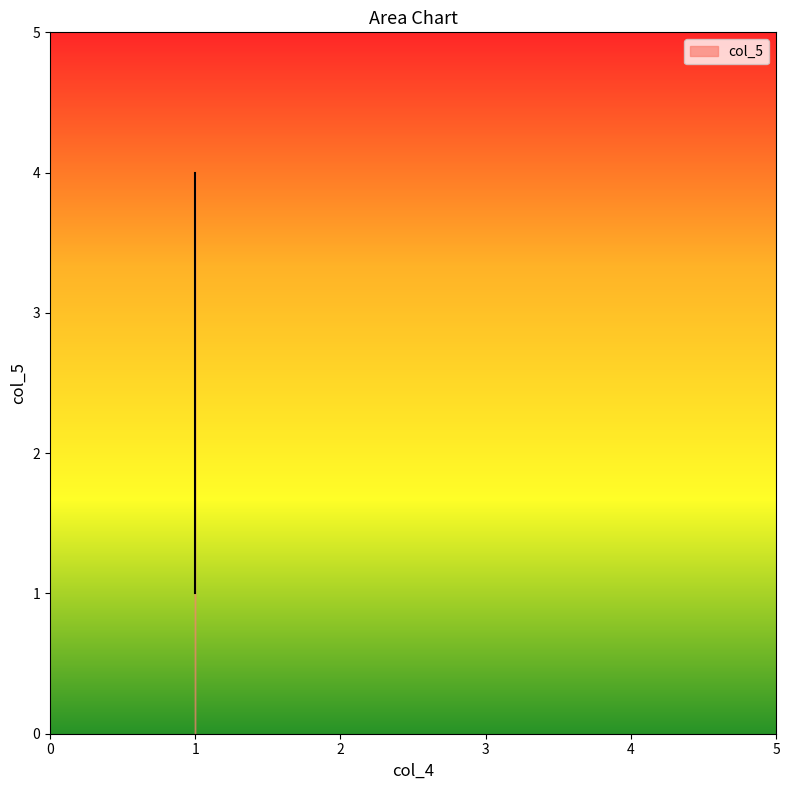

What is the minimum value shown in the chart?

1